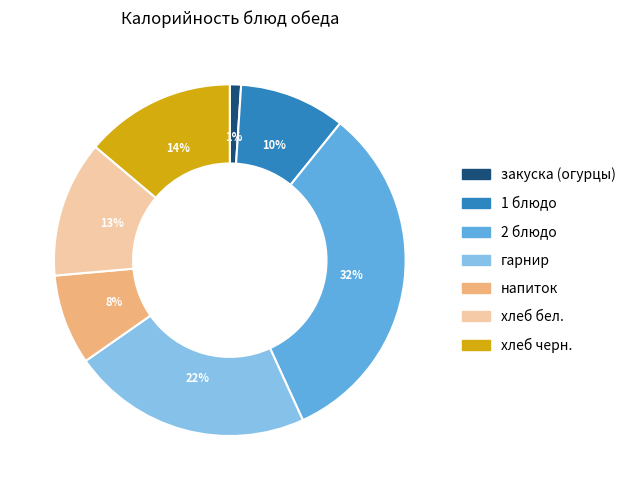

To the nearest percent, what is the combined percentage of хлеб бел. and гарнир?

35%